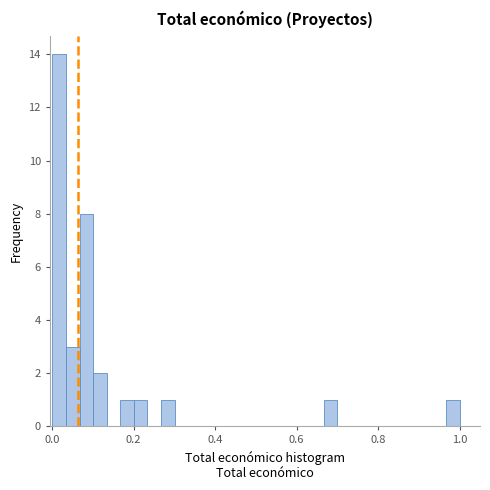

Around what value on the x-axis is the tallest bar? Give the approximate position of its centre, as read against the axis.

0.02